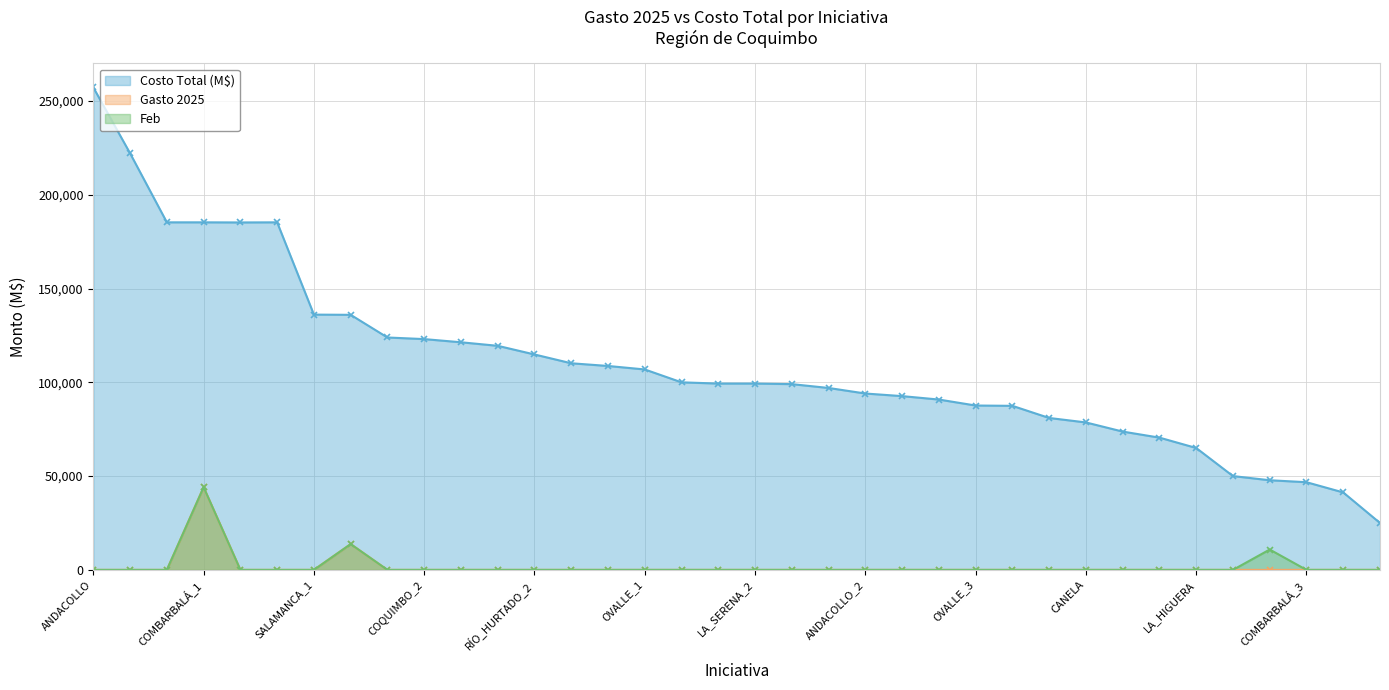

True or false: Gasto 2025 and Feb cross at least once.

False